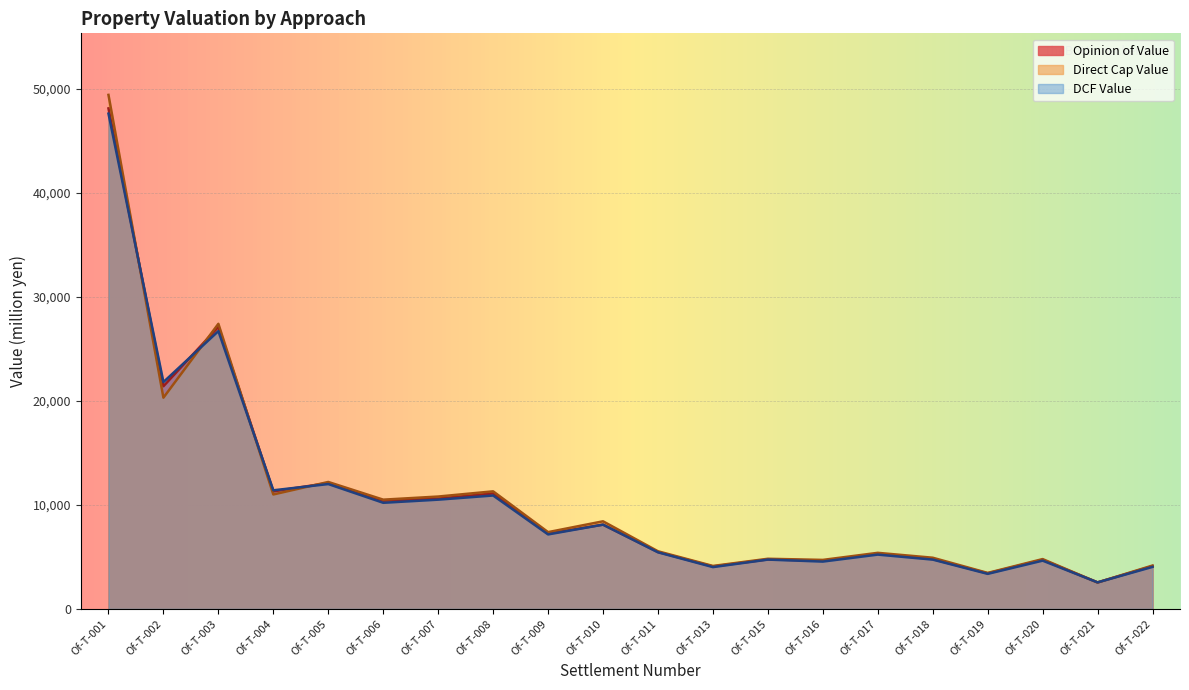

At which label is Direct Cap Value closest to 25970?

Of-T-003